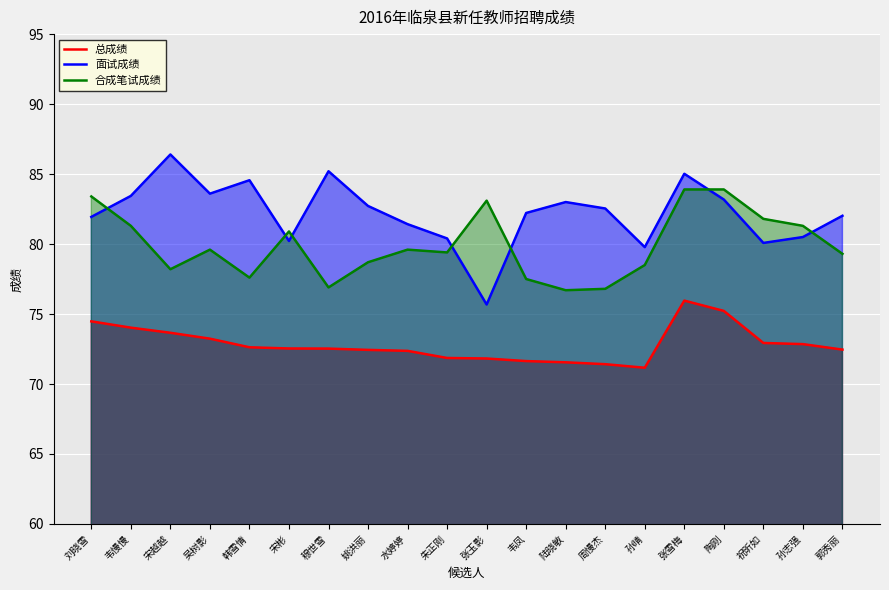

What is the greatest value displayed?

86.4